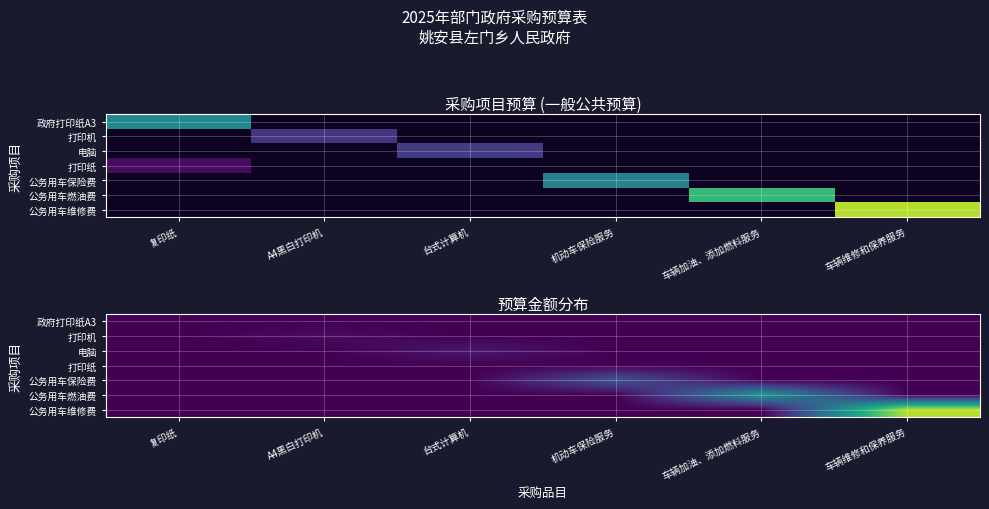

What is the spread (max minus min) of values at 车辆维修和保养服务?

40000.0